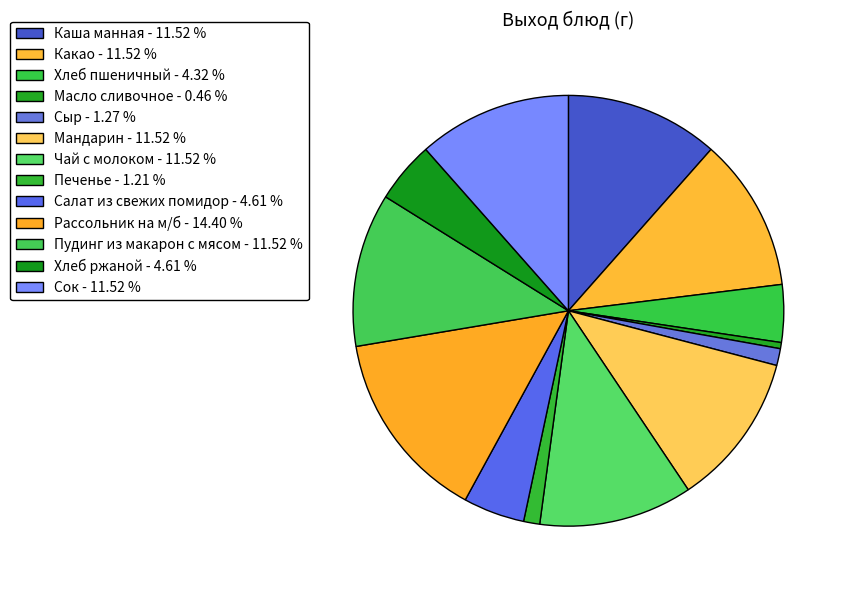

Does any single category account for the majority?

No